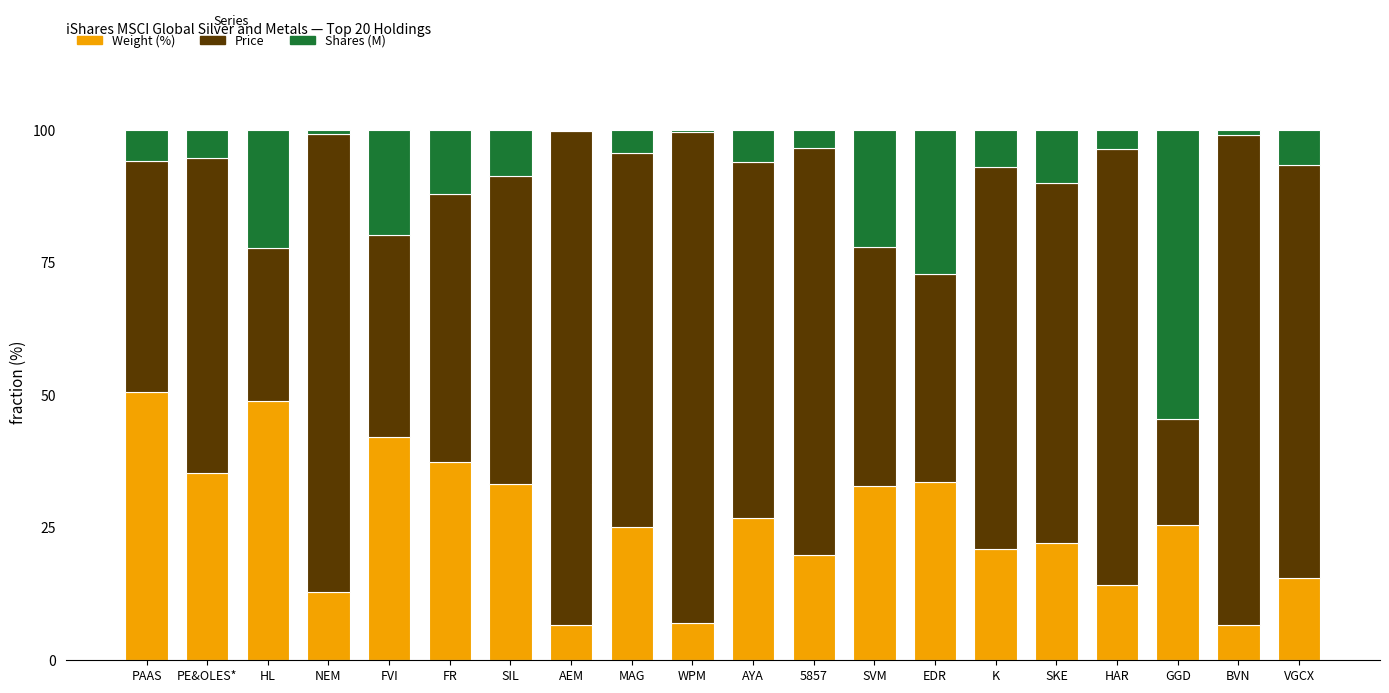

At which label is Weight (%) closest to 28?

AYA